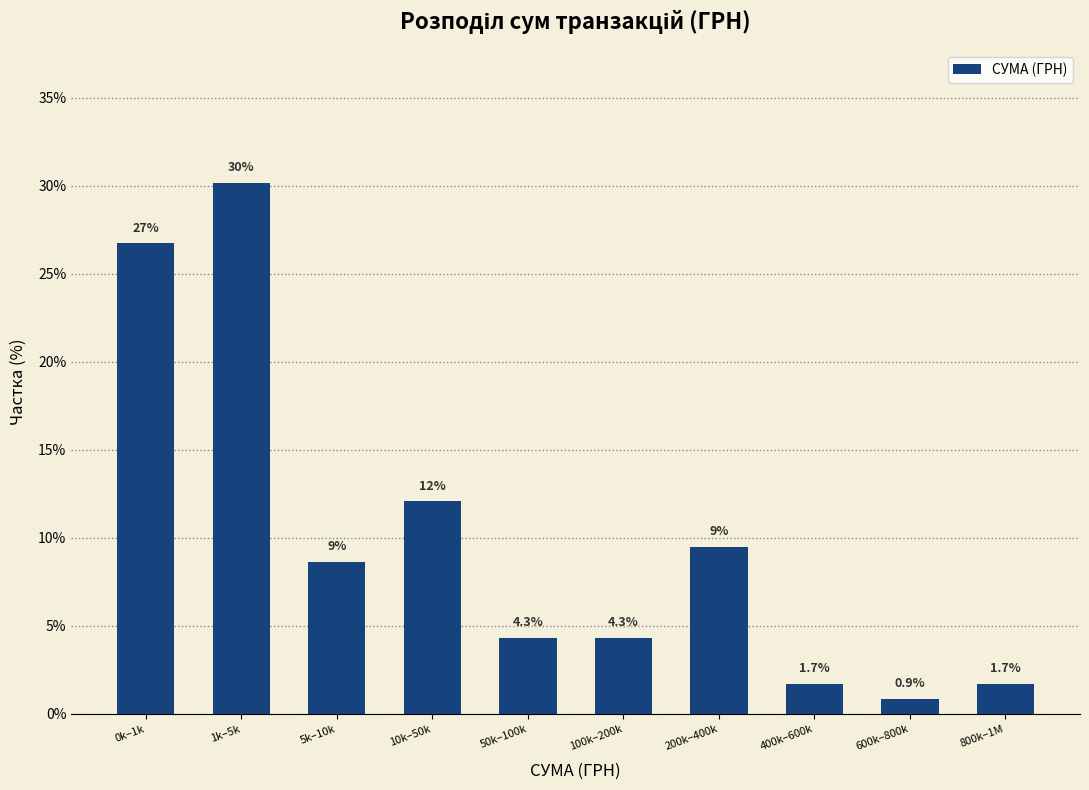

Reading right to left, list all the values displayed in this chart.

1.7	0.9	1.7	9.5	4.3	4.3	12.1	8.6	30.2	26.7